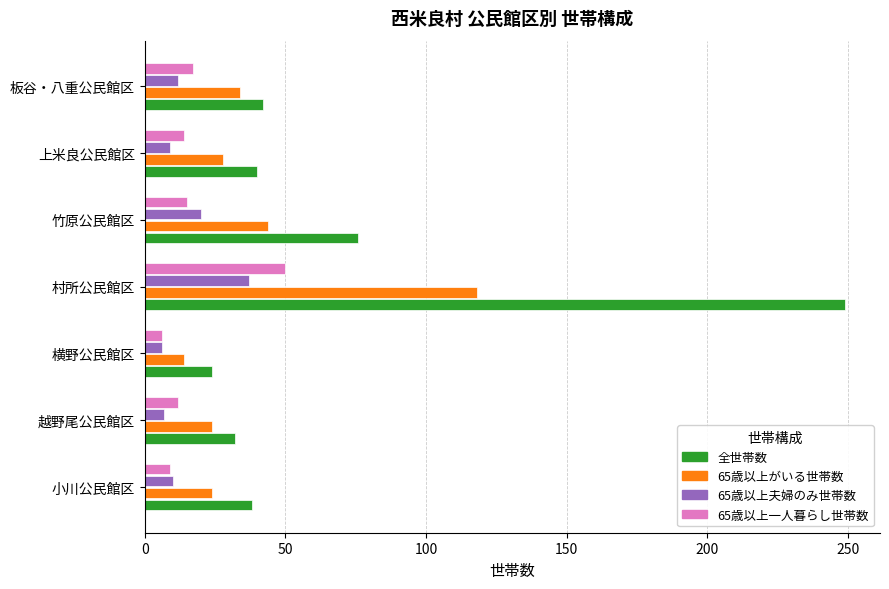

List the series in order of their peak value, highest first.

全世帯数, 65歳以上がいる世帯数, 65歳以上一人暮らし世帯数, 65歳以上夫婦のみ世帯数